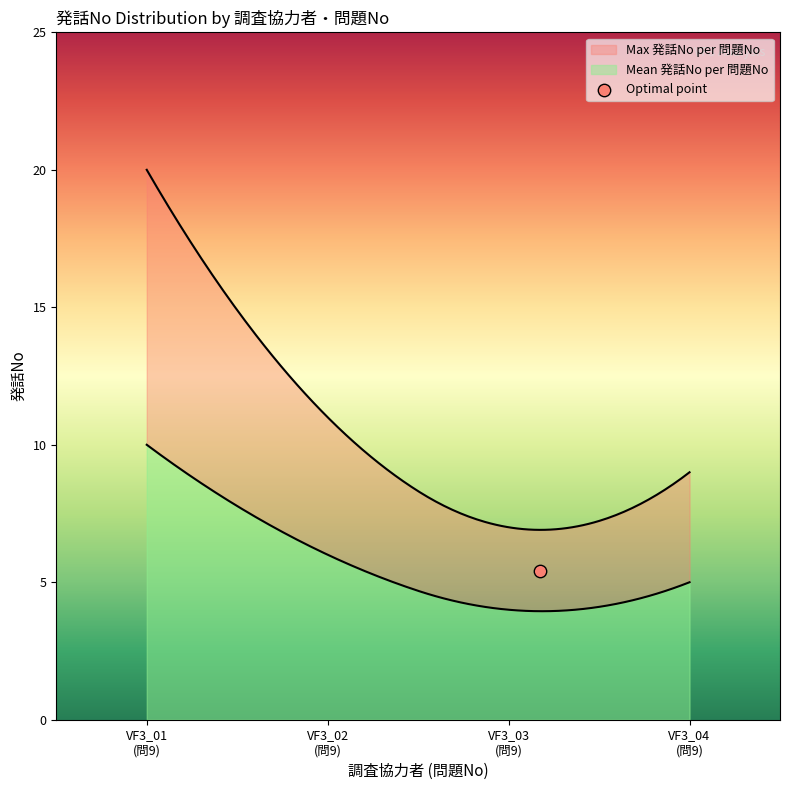

At how many categories does at least one series exceed 19?

1